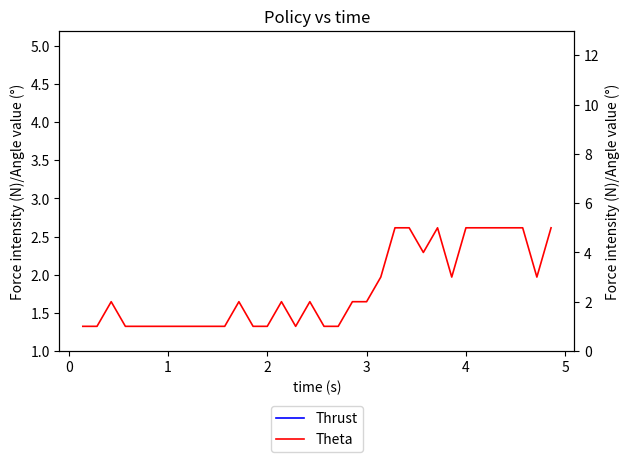

What are all the series names shown in the legend?

Thrust, Theta